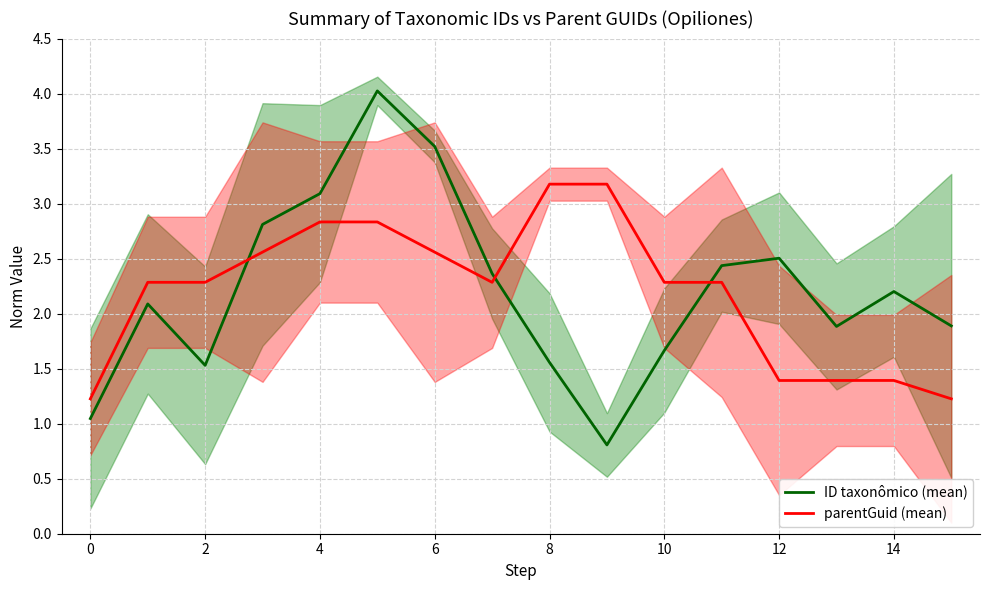

At how many categories does at least one series exceed 1?

16